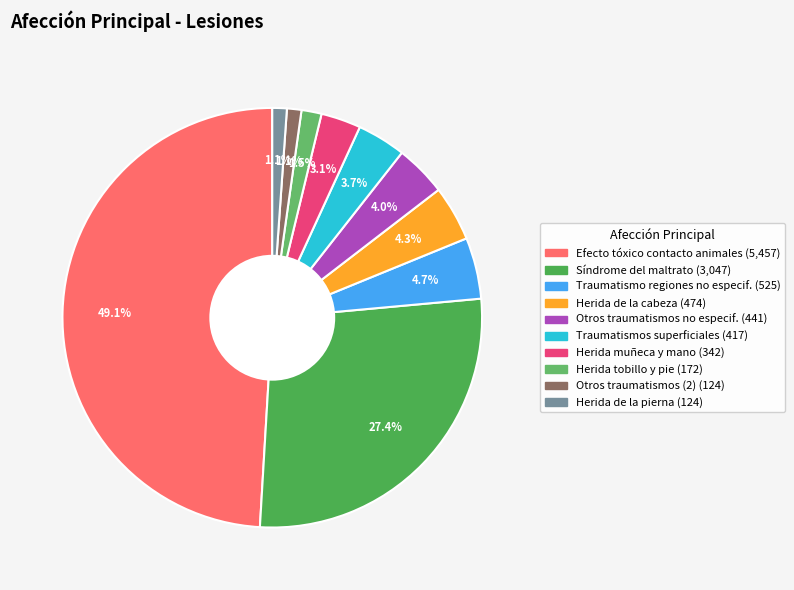

What is the largest slice in the pie chart?

Efecto tóxico del contacto con animales